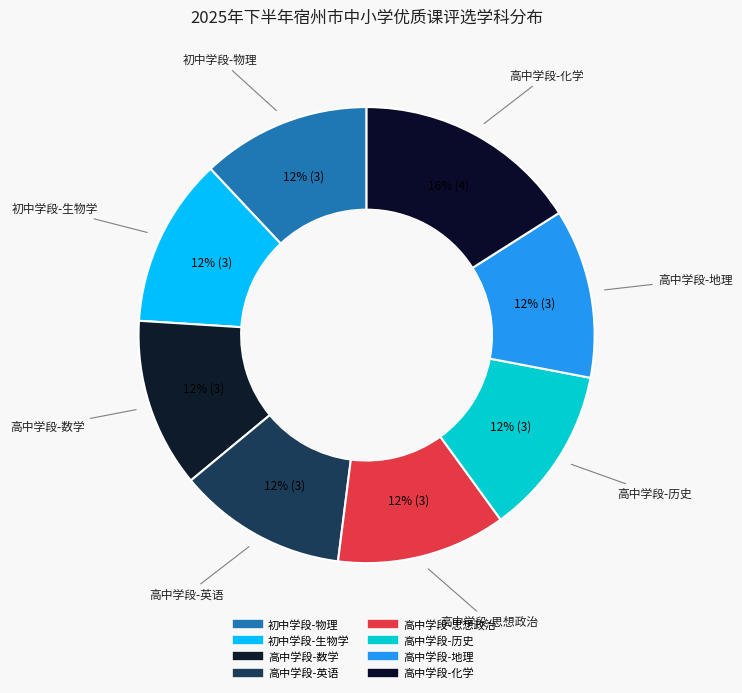

Is 高中学段-英语 the majority of the pie?

No